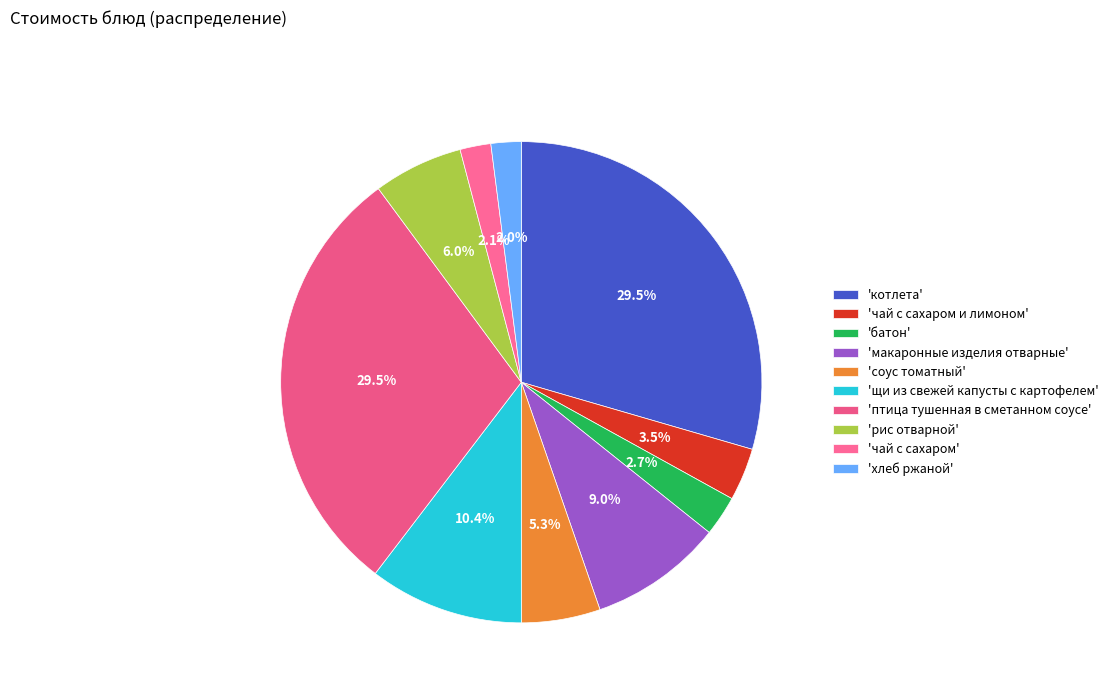

Count the number of slices in the pie.

10